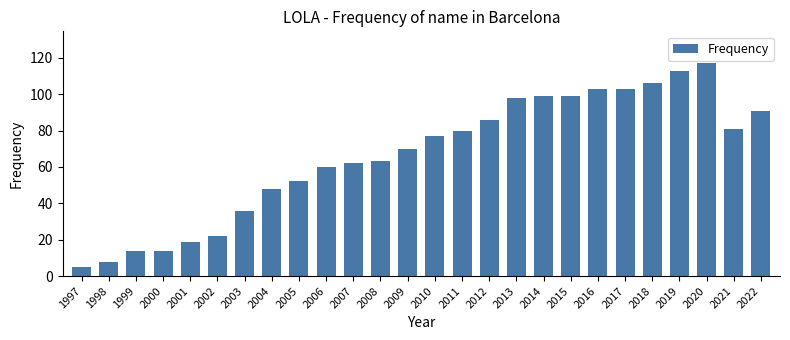

The chart shows a value of 20 at 2007. True or false?

False